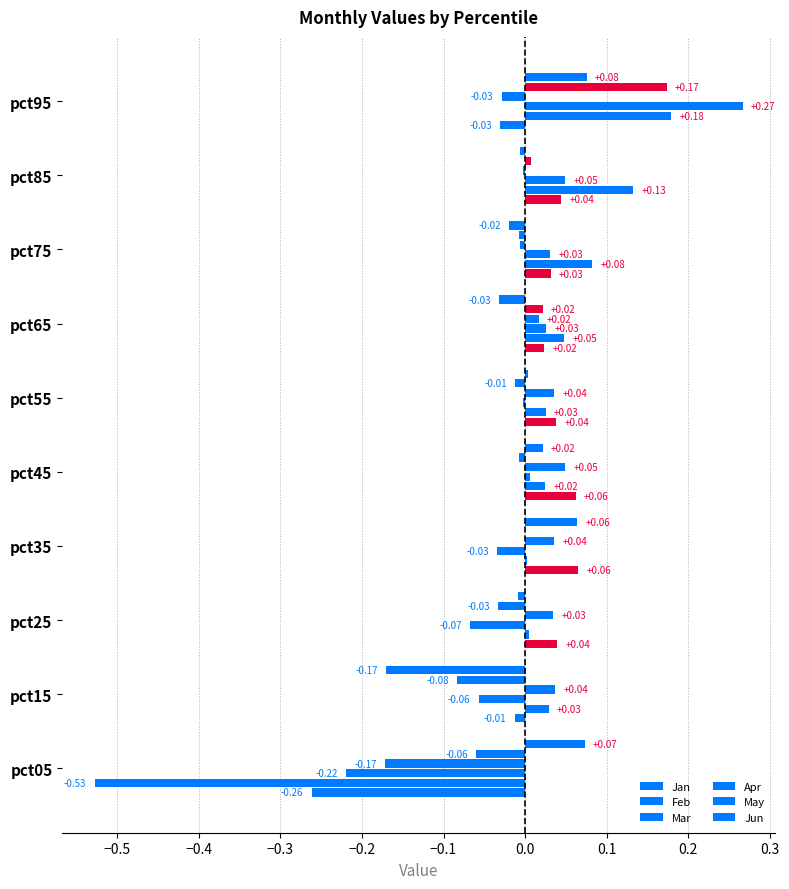

Count the number of categories in the chart.

10